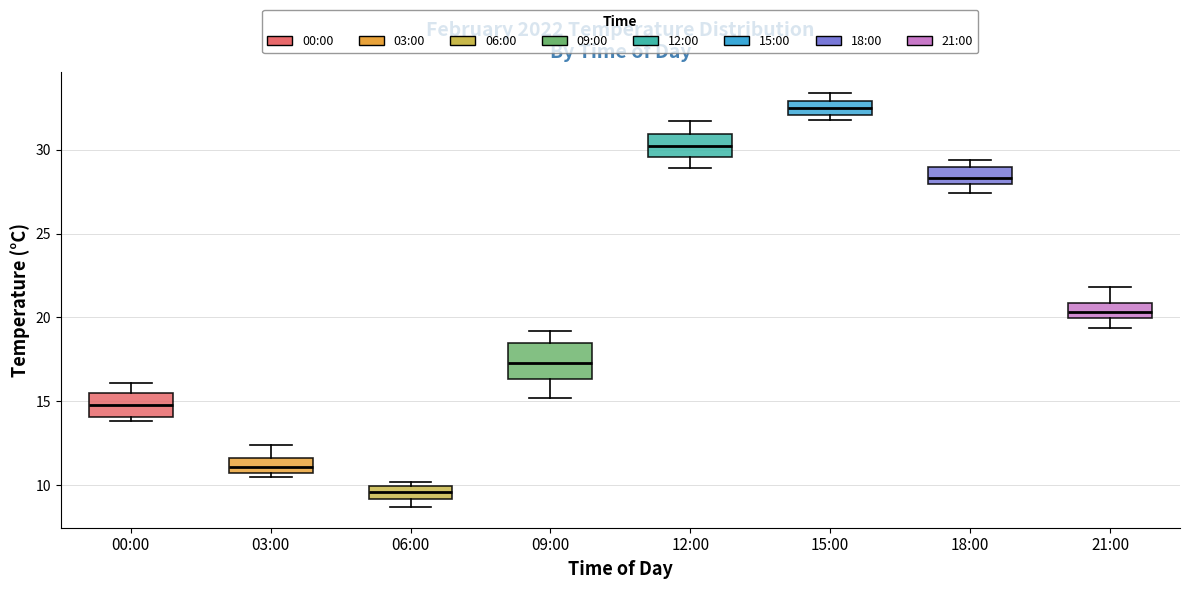

Reading left to right, read every box against the y-axis: the position of its median line, the range the box covers, and the ends of its whiskers. The values are not printed on the chart, so give them approximately, as read against the axis.

00:00: median 15.0, box 14.0 to 15.5, whiskers 14.0 (just below the box's lower edge) to 16.0
03:00: median 11.0 (inside the box), box 11.0 to 11.5, whiskers 10.5 to 12.5
06:00: median 9.5, box 9.0 to 10.0, whiskers 8.5 to 10.0 (just above the box's upper edge)
09:00: median 17.5, box 16.5 to 18.5, whiskers 15.0 to 19.0
12:00: median 30.0, box 29.5 to 31.0, whiskers 29.0 to 31.5
15:00: median 32.5, box 32.0 to 33.0, whiskers 32.0 (just below the box's lower edge) to 33.5
18:00: median 28.5, box 28.0 to 29.0, whiskers 27.5 to 29.5
21:00: median 20.5, box 20.0 to 21.0, whiskers 19.5 to 22.0